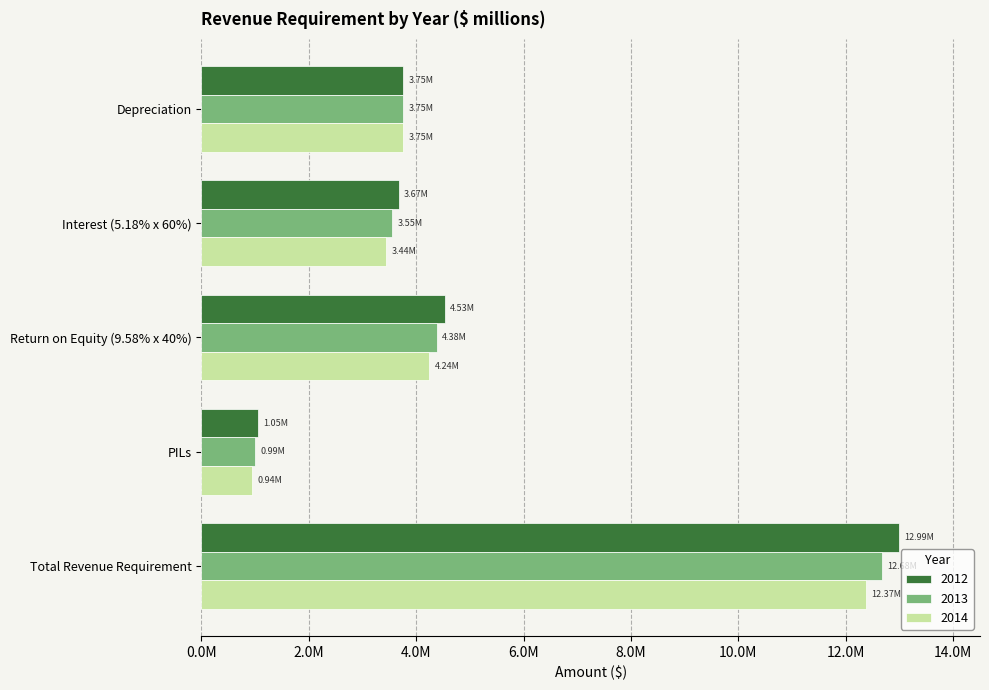

Rank the series by their average value, from lowest to highest.

2014, 2013, 2012